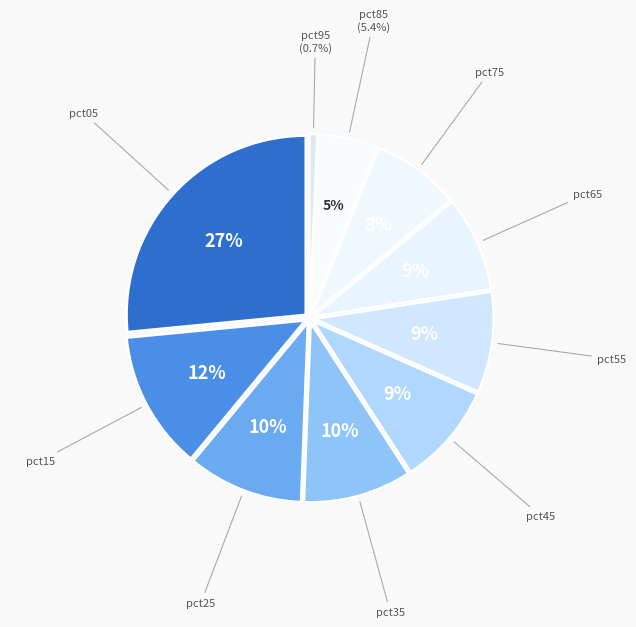

Which slice is the smallest?

pct95